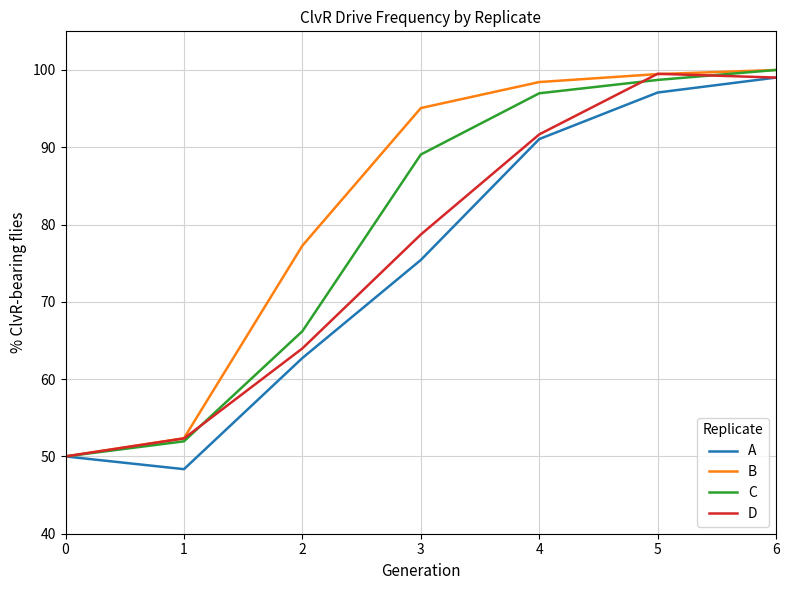

At how many categories does at least one series exceed 88?

4